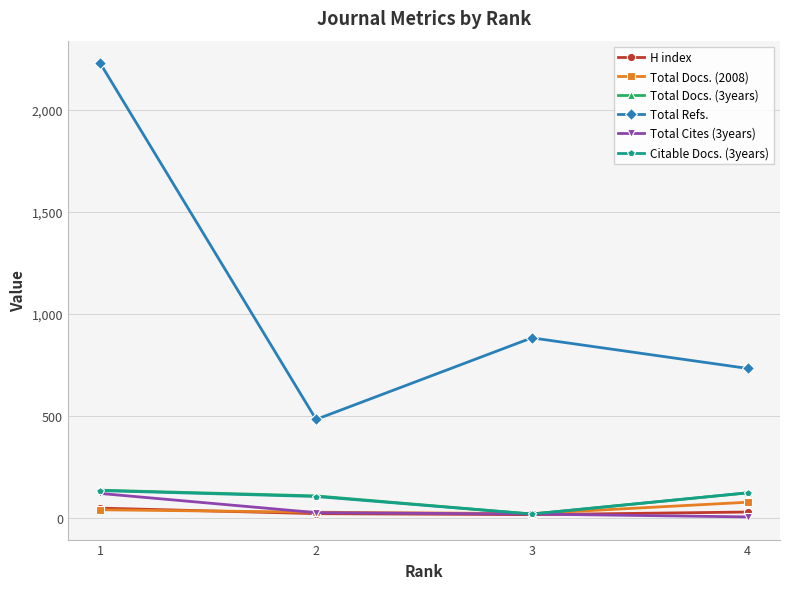

What is the difference between the maximum and minimum values in the H index series?

32